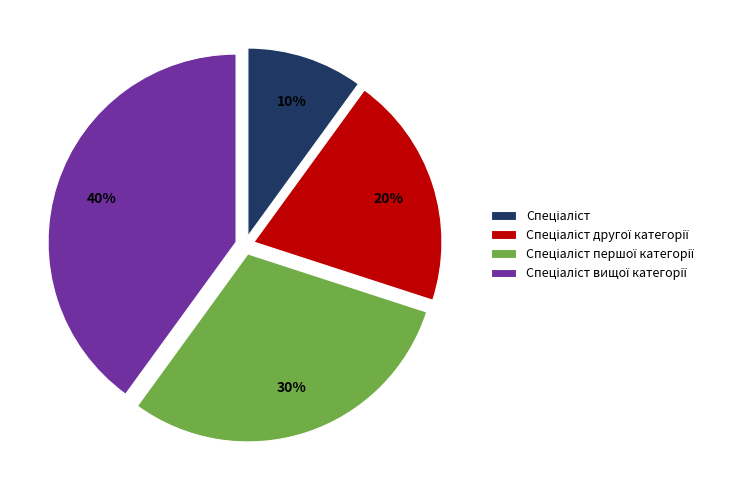

Does any single category account for the majority?

No